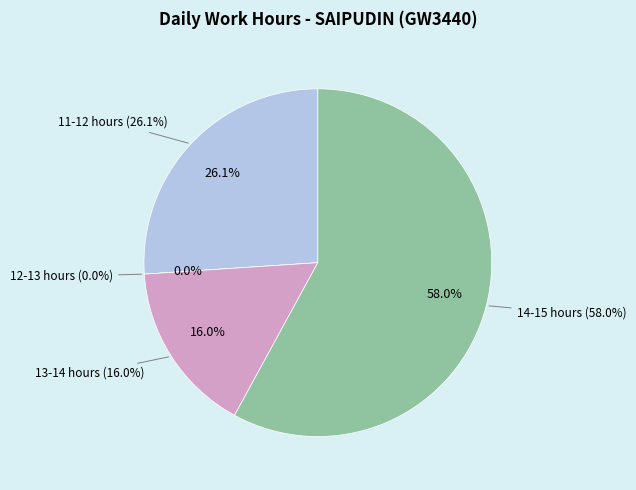

The Day 19 slice represents 12% of the pie. True or false?

False